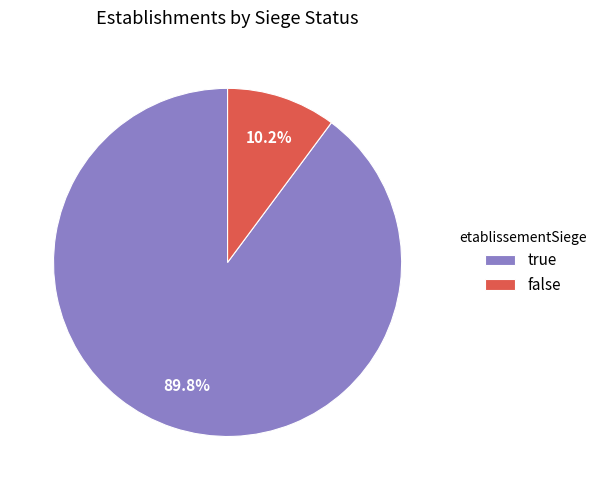

Which category has the biggest portion of the pie?

true